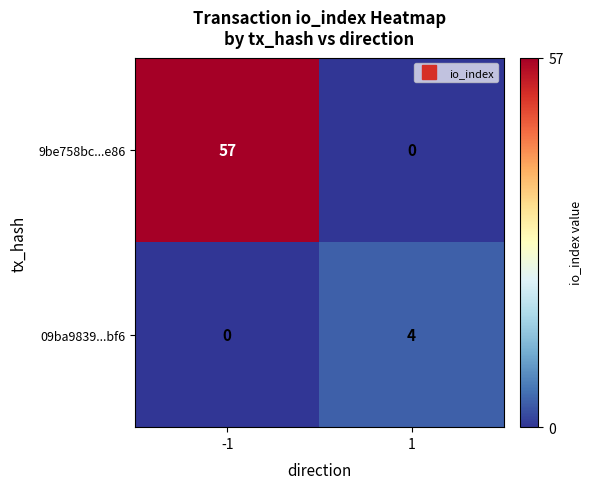

What is the sum of all 09ba9839...bf6 values?

4